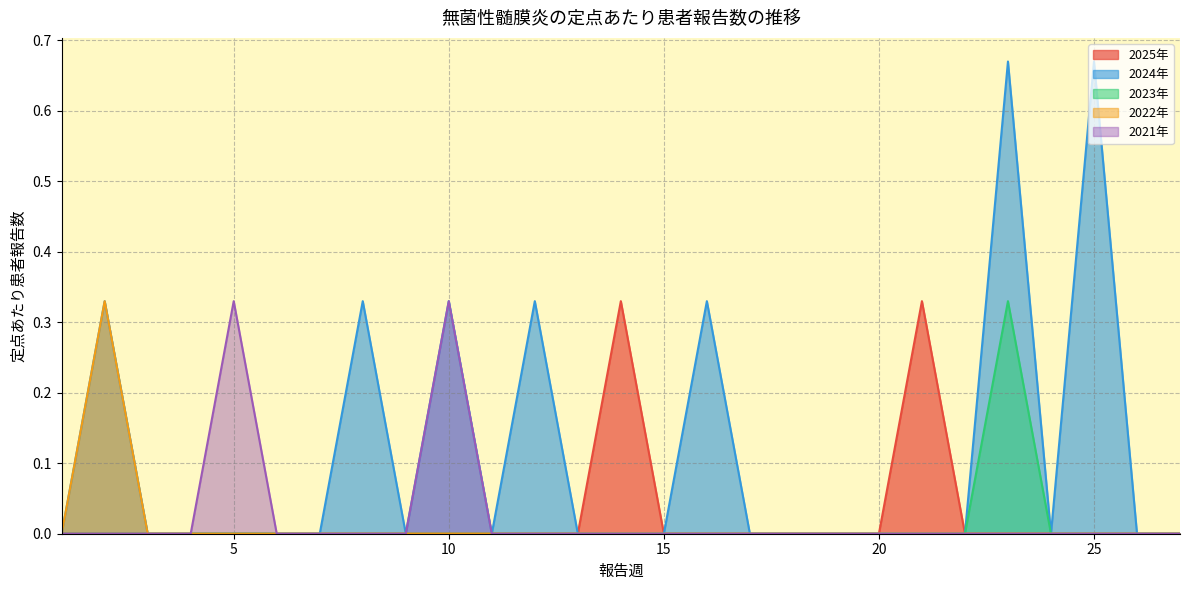

What is the difference between the maximum and minimum values in the 2021年 series?

0.3